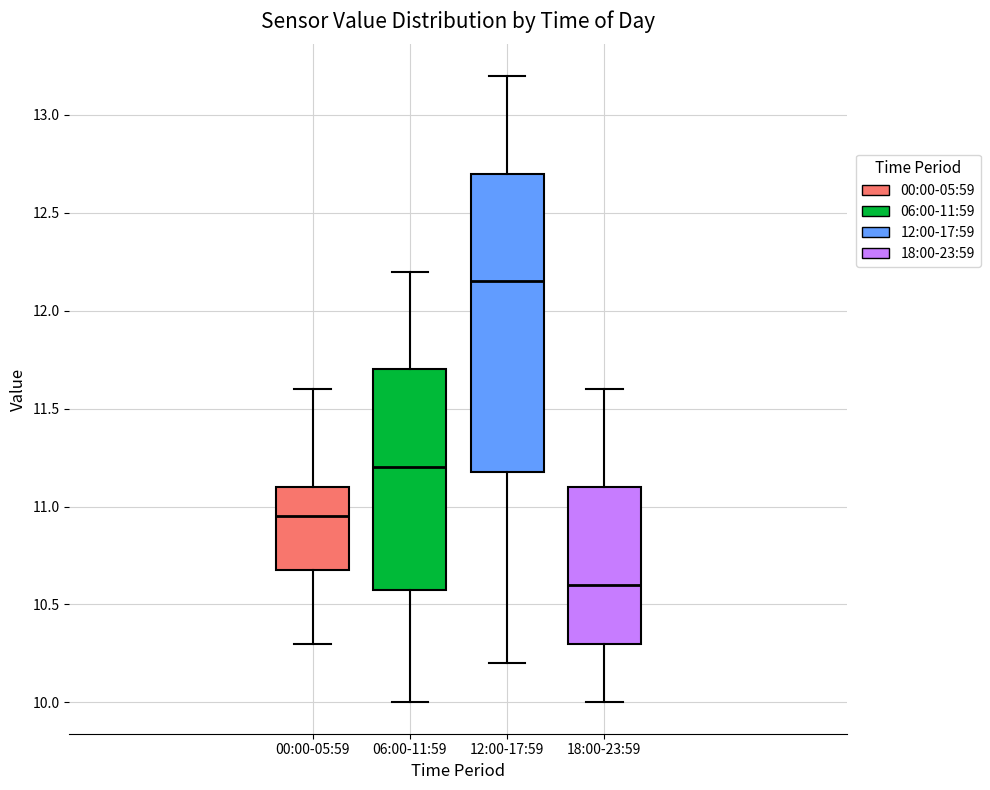

Which box has the lowest median line?

18:00-23:59